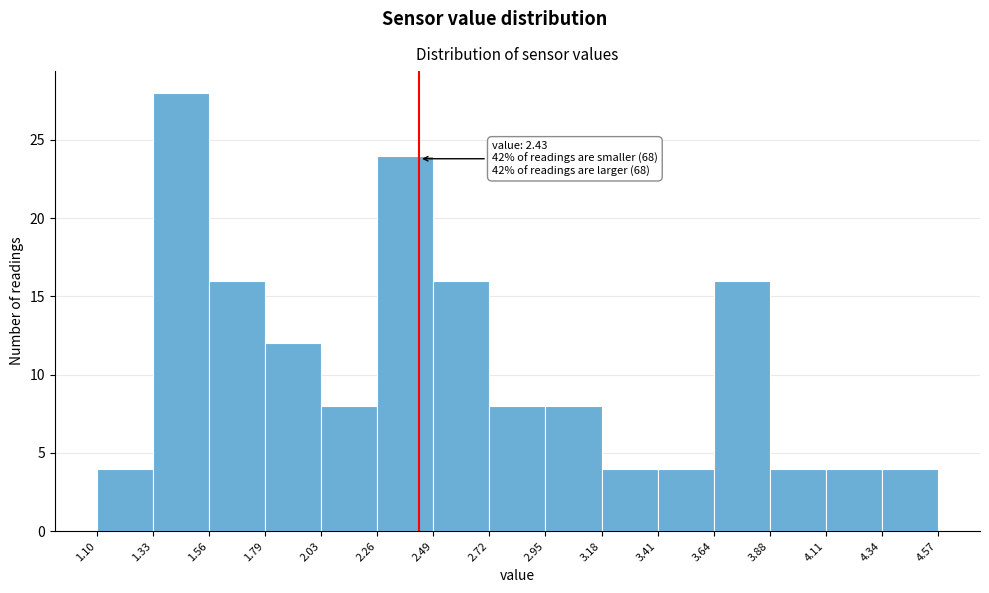

Which range on the x-axis has the tallest bar?

1.33 to 1.56